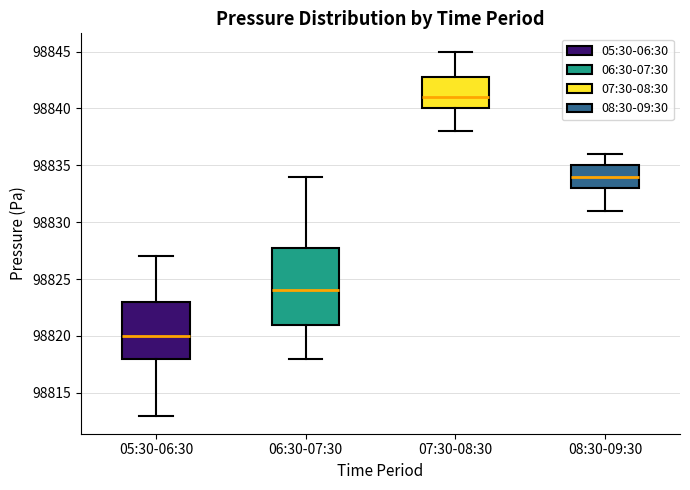

Reading left to right, read every box against the y-axis: the position of its median line, the range the box covers, and the ends of its whiskers. The values are not printed on the chart, so give them approximately, as read against the axis.

05:30-06:30: median 98820, box 98818 to 98823, whiskers 98813 to 98827
06:30-07:30: median 98824, box 98821 to 98828, whiskers 98818 to 98834
07:30-08:30: median 98841, box 98840 to 98843, whiskers 98838 to 98845
08:30-09:30: median 98834, box 98833 to 98835, whiskers 98831 to 98836